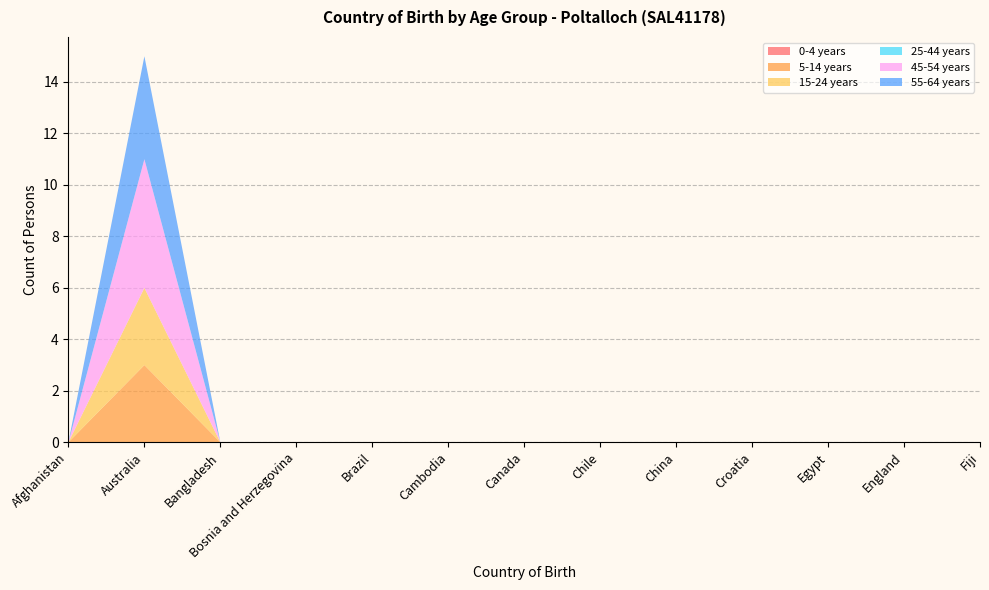

Reading left to right, transcribe all the data shown in this chart.

0-4 years: 0	0	0	0	0	0	0	0	0	0	0	0	0
5-14 years: 0	3	0	0	0	0	0	0	0	0	0	0	0
15-24 years: 0	3	0	0	0	0	0	0	0	0	0	0	0
25-44 years: 0	0	0	0	0	0	0	0	0	0	0	0	0
45-54 years: 0	5	0	0	0	0	0	0	0	0	0	0	0
55-64 years: 0	4	0	0	0	0	0	0	0	0	0	0	0